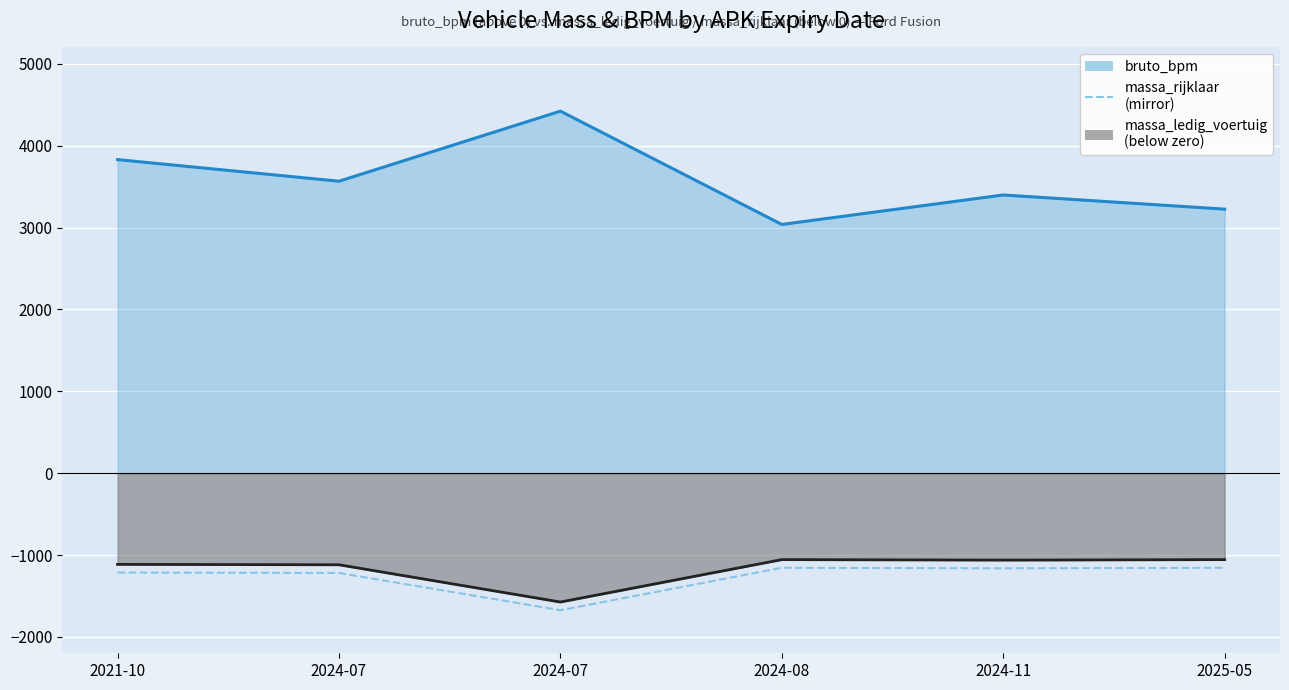

What is the label of the 6th point from the left?

2025-05